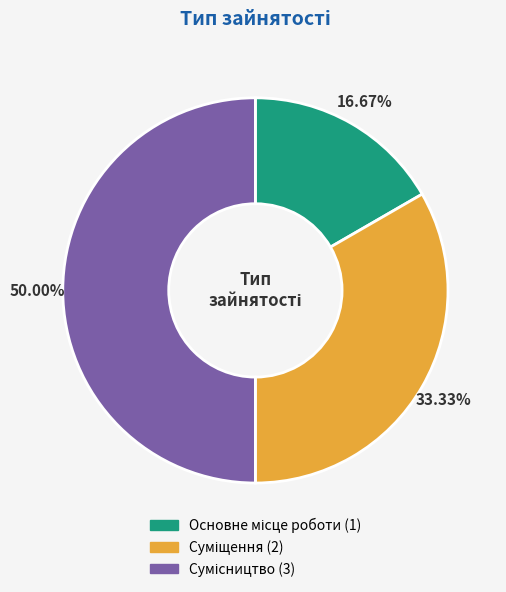

Which slice is the largest?

Сумісництво